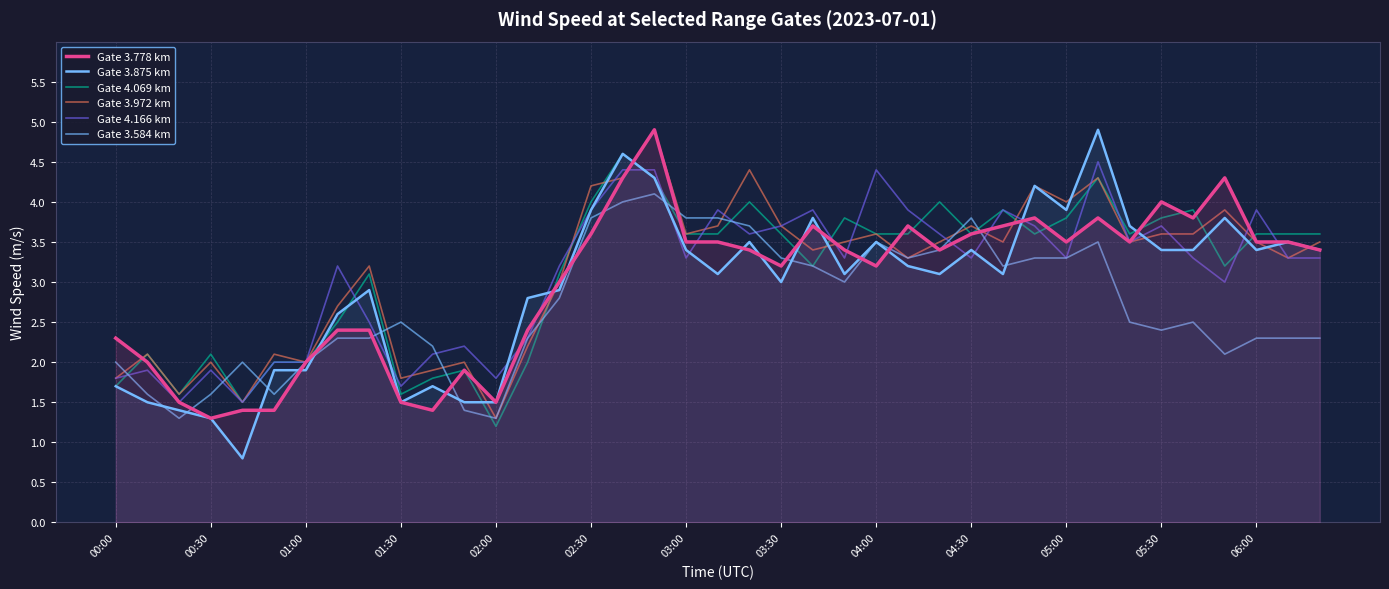

Reading right to left, list all the values displayed in this chart.

Gate 3.778 km: 3.4	3.5	3.5	4.3	3.8	4.0	3.5	3.8	3.5	3.8	3.7	3.6	3.4	3.7	3.2	3.4	3.7	3.2	3.4	3.5	3.5	4.9	4.3	3.6	3.0	2.4	1.5	1.9	1.4	1.5	2.4	2.4	2.0	1.4	1.4	1.3	1.5	2.0	2.3
Gate 3.875 km: 3.4	3.5	3.4	3.8	3.4	3.4	3.7	4.9	3.9	4.2	3.1	3.4	3.1	3.2	3.5	3.1	3.8	3.0	3.5	3.1	3.4	4.3	4.6	3.9	2.9	2.8	1.5	1.5	1.7	1.5	2.9	2.6	1.9	1.9	0.8	1.3	1.4	1.5	1.7
Gate 4.069 km: 3.6	3.6	3.6	3.2	3.9	3.8	3.6	4.3	3.8	3.6	3.9	3.6	4.0	3.6	3.6	3.8	3.2	3.6	4.0	3.6	3.6	4.3	4.6	4.0	3.1	2.0	1.2	1.9	1.8	1.6	3.1	2.5	2.0	2.0	1.5	2.1	1.6	2.1	1.7
Gate 3.972 km: 3.5	3.3	3.5	3.9	3.6	3.6	3.5	4.3	4.0	4.2	3.5	3.7	3.5	3.3	3.6	3.5	3.4	3.7	4.4	3.7	3.6	4.9	4.3	4.2	3.0	2.2	1.3	2.0	1.9	1.8	3.2	2.7	2.0	2.1	1.5	2.0	1.6	2.1	1.8
Gate 4.166 km: 3.3	3.3	3.9	3.0	3.3	3.7	3.5	4.5	3.3	3.7	3.9	3.3	3.6	3.9	4.4	3.3	3.9	3.7	3.6	3.9	3.3	4.4	4.4	3.9	3.2	2.3	1.8	2.2	2.1	1.7	2.5	3.2	2.0	2.0	1.5	1.9	1.5	1.9	1.8
Gate 3.584 km: 2.3	2.3	2.3	2.1	2.5	2.4	2.5	3.5	3.3	3.3	3.2	3.8	3.4	3.3	3.5	3.0	3.2	3.3	3.7	3.8	3.8	4.1	4.0	3.8	2.8	2.3	1.3	1.4	2.2	2.5	2.3	2.3	2.0	1.6	2.0	1.6	1.3	1.6	2.0